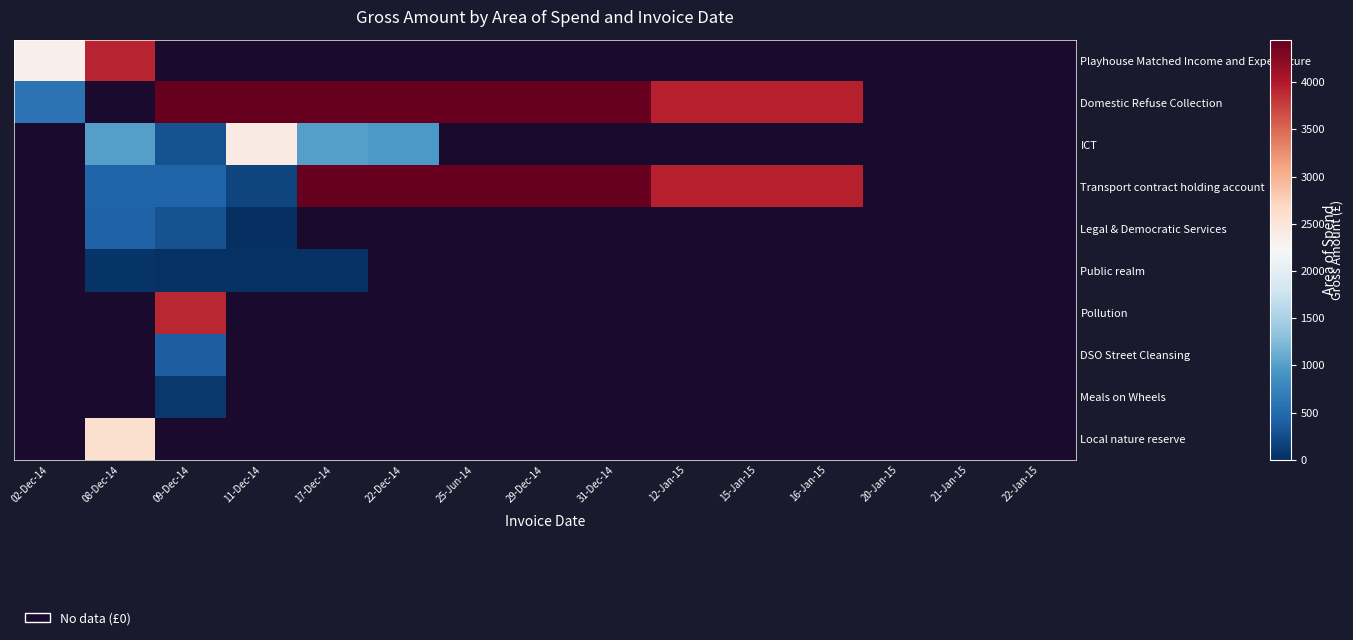

Which category has the highest value across all series?

09-Dec-14